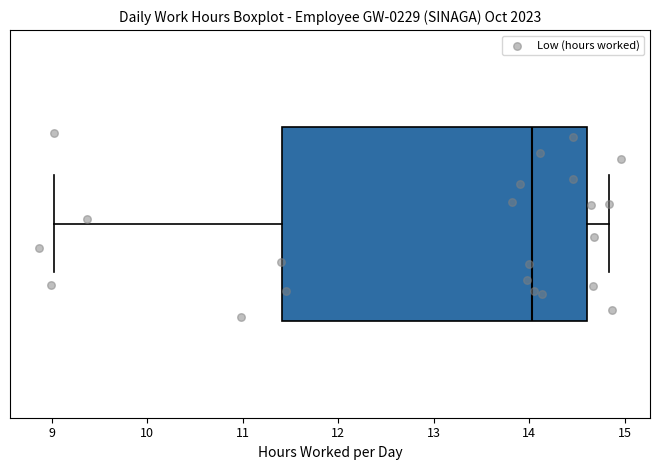

Transcribe this box plot: give where the median line is, the range the box spans, and where the two whiskers end, as read against the x-axis. The values are not printed on the chart, so give them approximately, as read against the axis.

median 14.0, box 11.4 to 14.6, whiskers 9.0 to 14.8